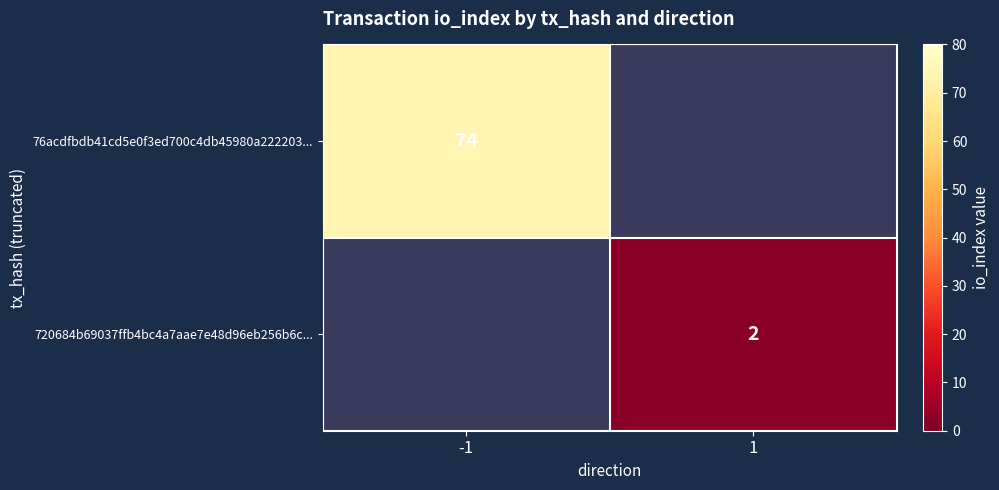

At how many categories does at least one series exceed 27?

1